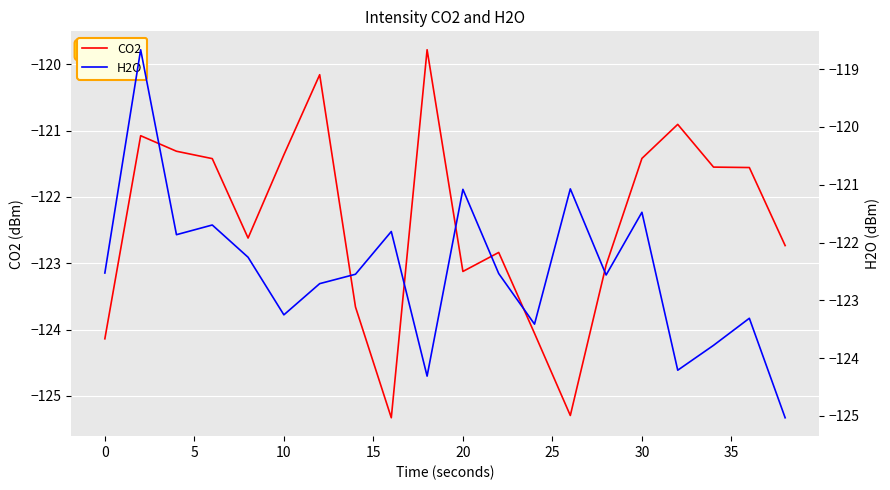

Which series has the widest spread of values?

H2O